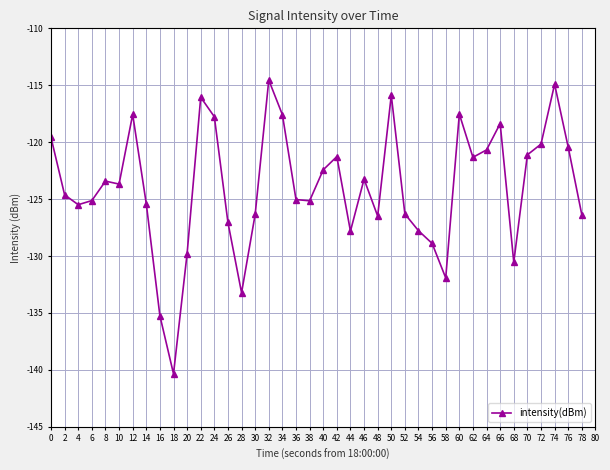

What is the average value?

-123.9